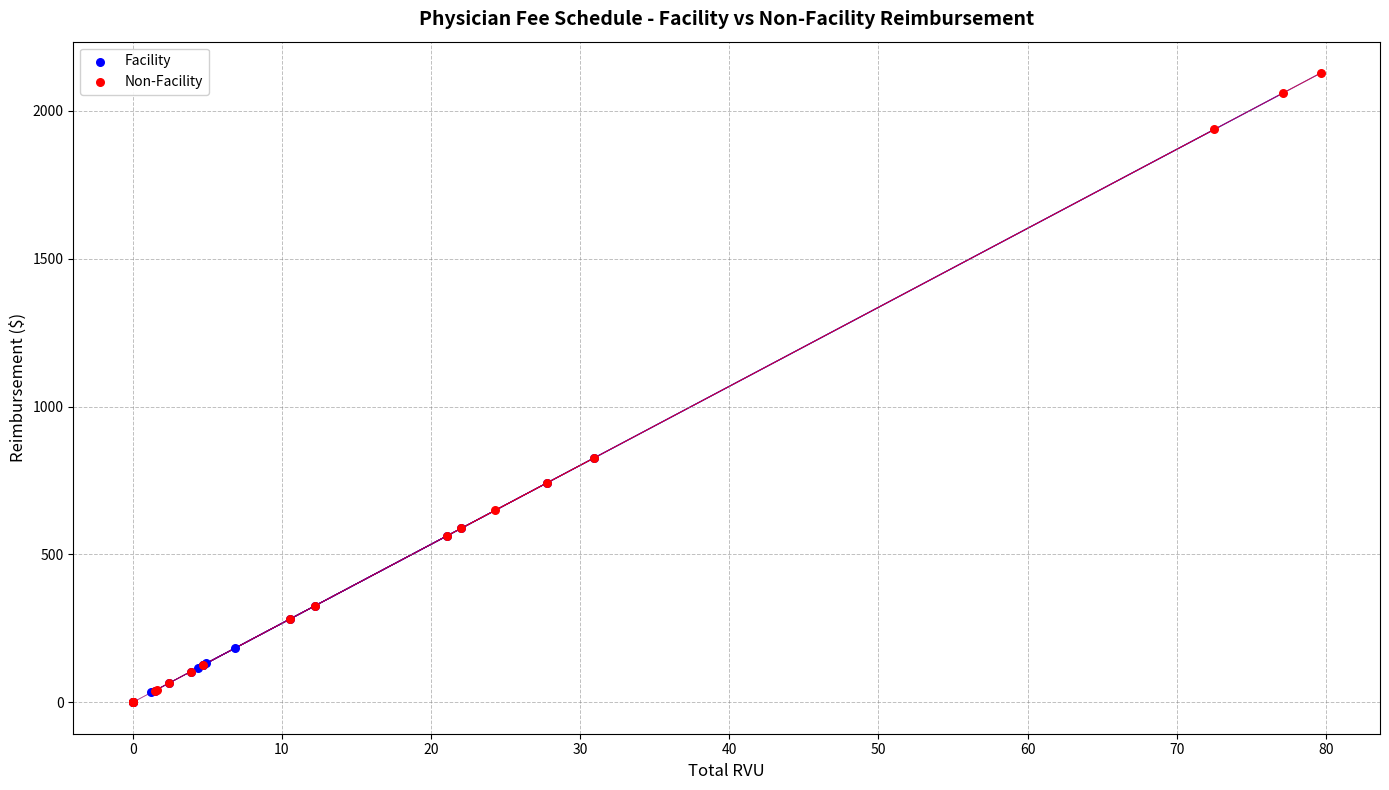

Which series reaches the maximum Y coordinate?

Non-Facility